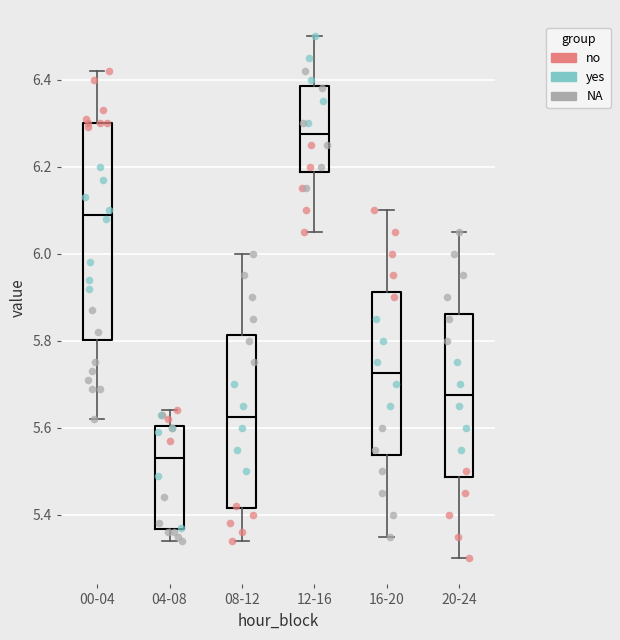

Where does the upper whisker of the box for 20-24 end on the y-axis? The values are not printed on the chart, so give them approximately, as read against the axis.

6.06